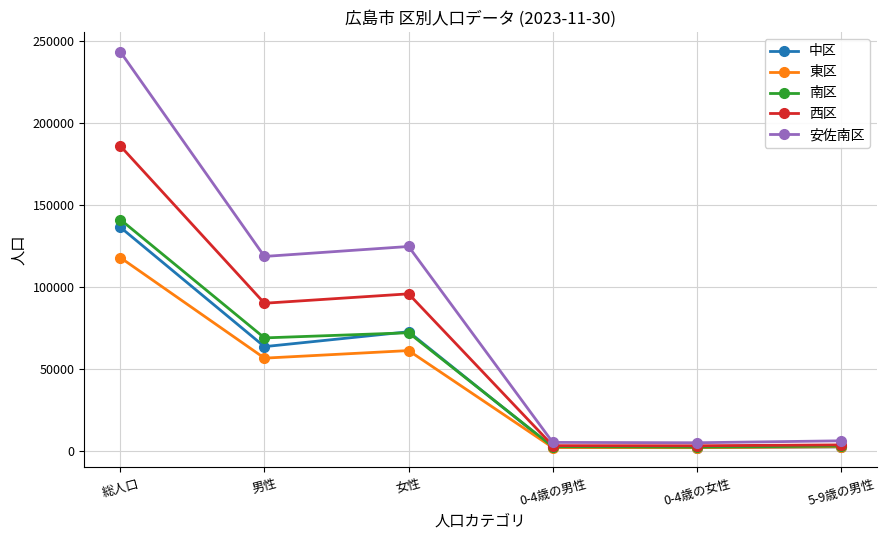

Is this an area chart (filled region under the line)?

No